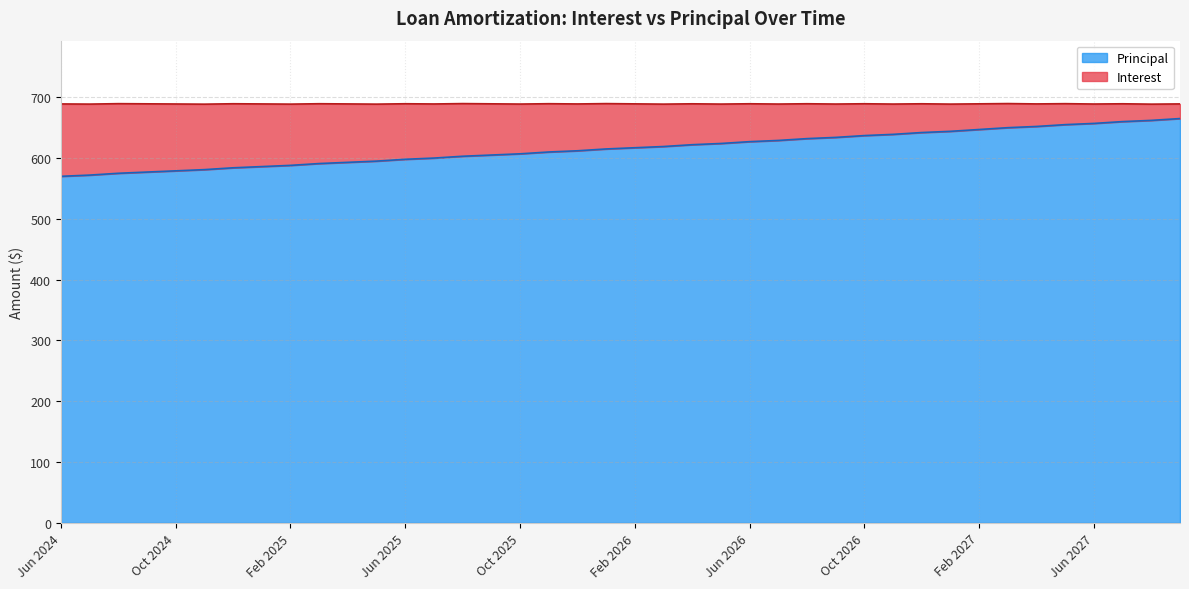

What is the difference between the maximum and minimum values?

95